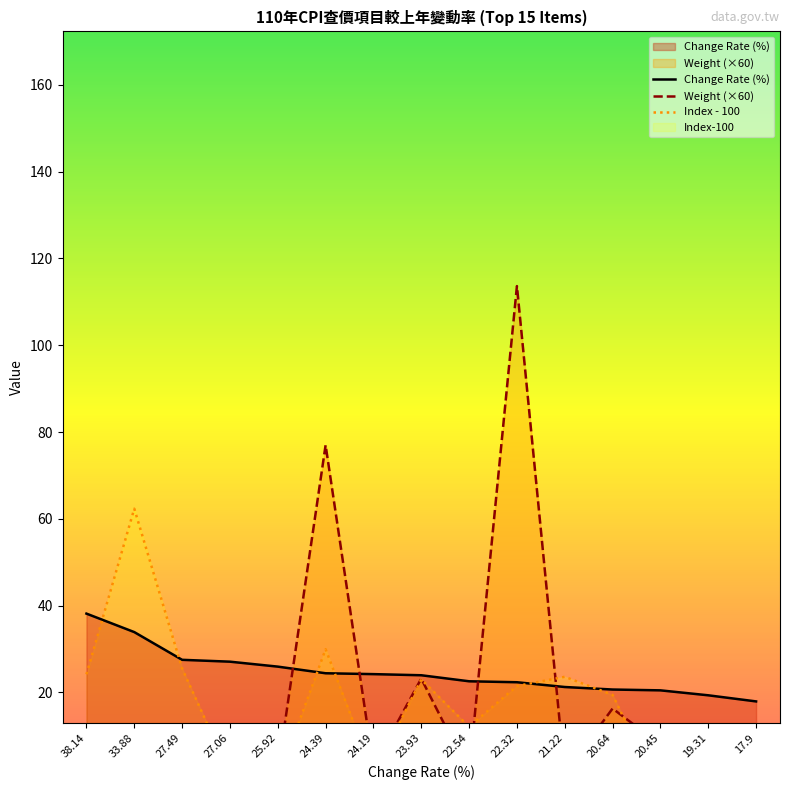

Rank the series by their maximum value, from highest to lowest.

Weight, Index, Change Rate